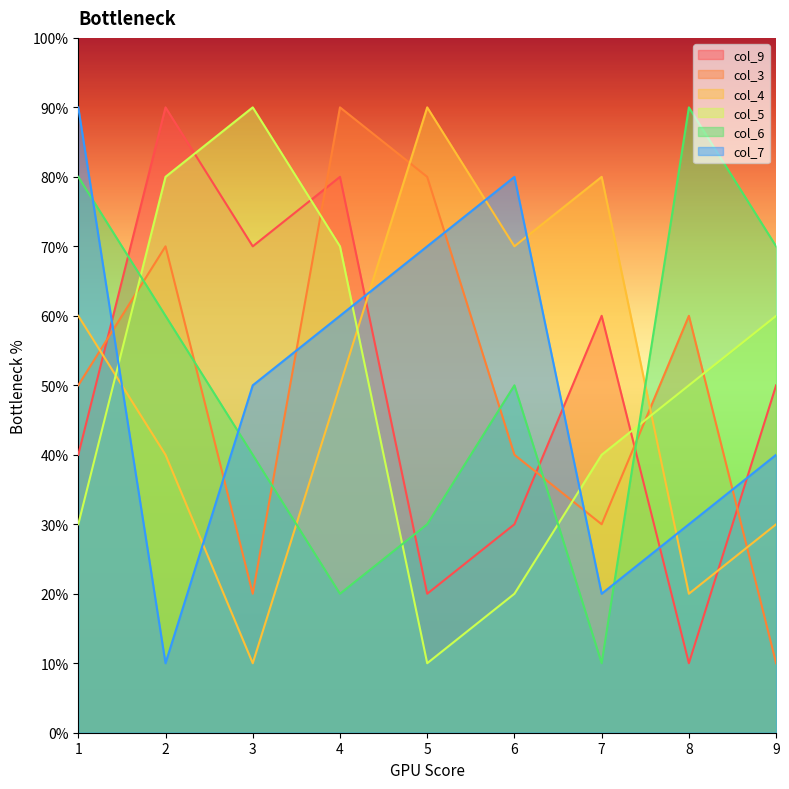

Count the col_5 values in the range 3 to 7.

5